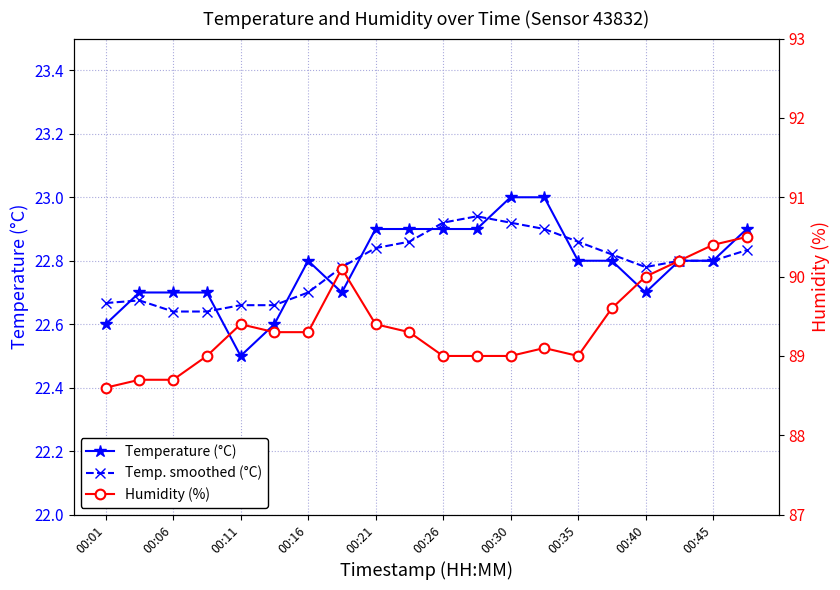

Reading right to left, extract all data points from this chart.

Temperature (°C): 22.9	22.8	22.8	22.7	22.8	22.8	23.0	23.0	22.9	22.9	22.9	22.9	22.7	22.8	22.6	22.5	22.7	22.7	22.7	22.6
Temp. smoothed (°C): 22.8	22.8	22.8	22.8	22.8	22.9	22.9	22.9	22.9	22.9	22.9	22.8	22.8	22.7	22.7	22.7	22.6	22.6	22.7	22.7
Humidity (%): 90.5	90.4	90.2	90.0	89.6	89.0	89.1	89.0	89.0	89.0	89.3	89.4	90.1	89.3	89.3	89.4	89.0	88.7	88.7	88.6